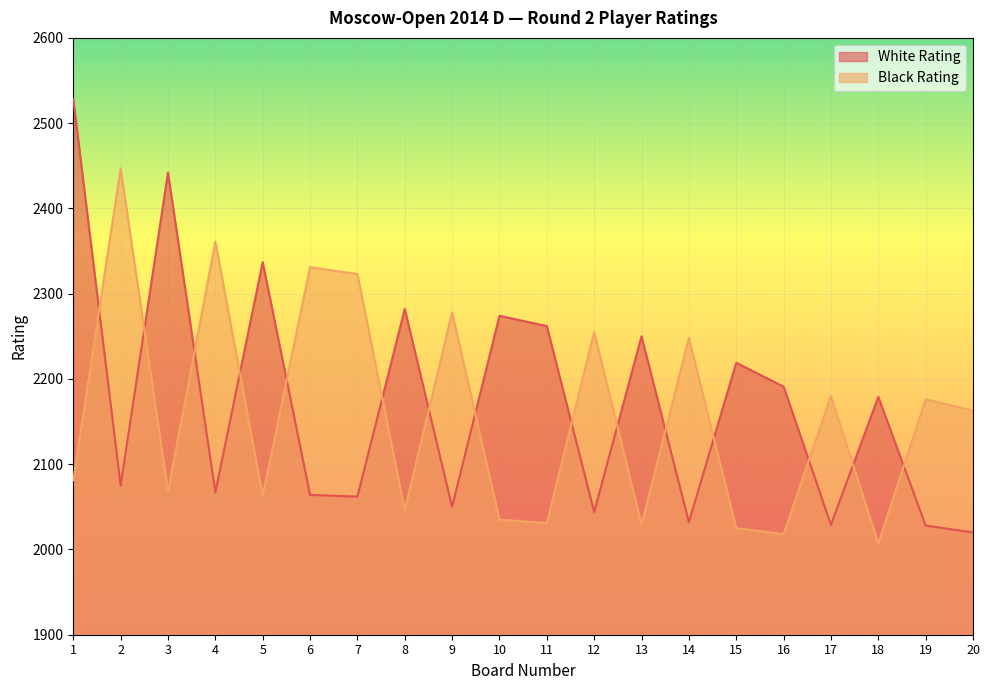

Which series ends up on top after the final intersection of Black Rating and White Rating?

Black Rating